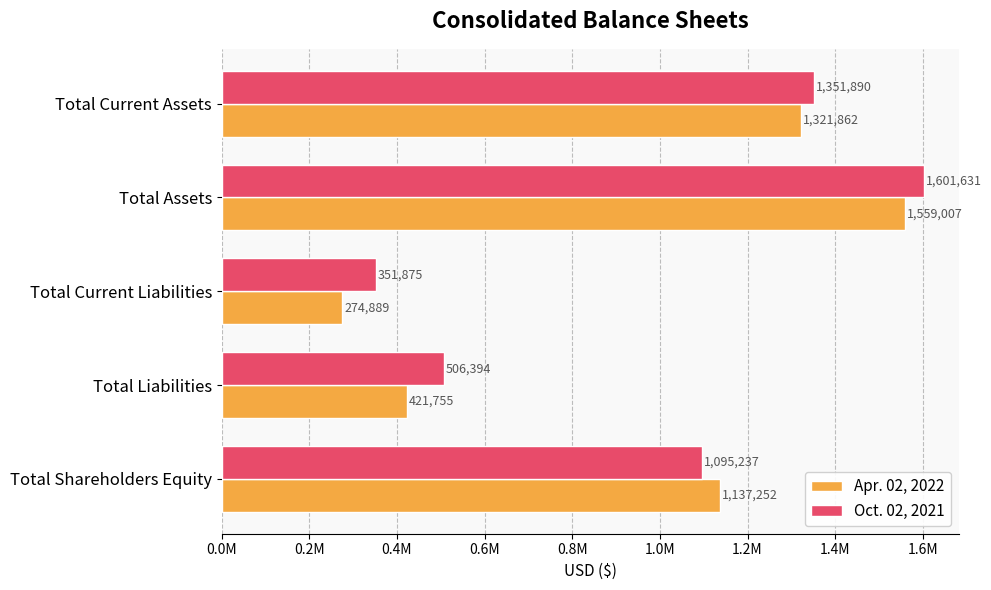

What are all the series names shown in the legend?

Apr. 02, 2022, Oct. 02, 2021